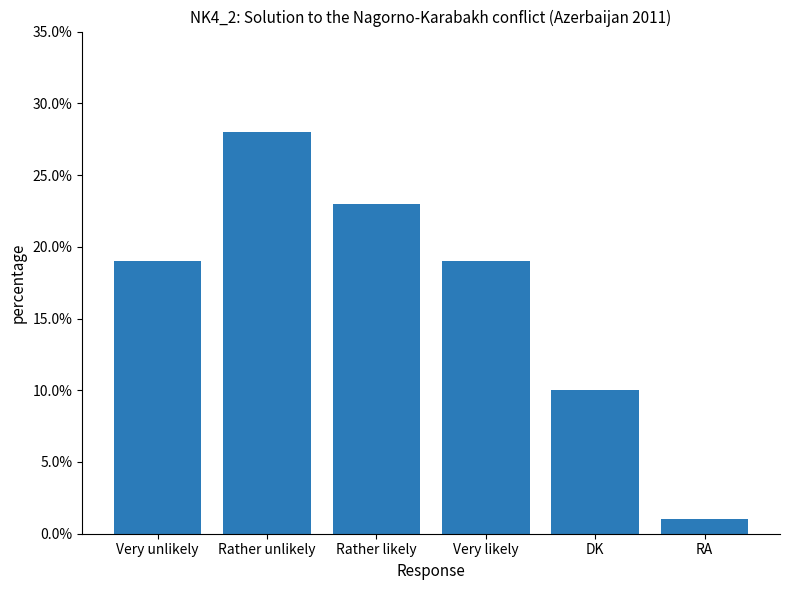

Count the number of categories in the chart.

6